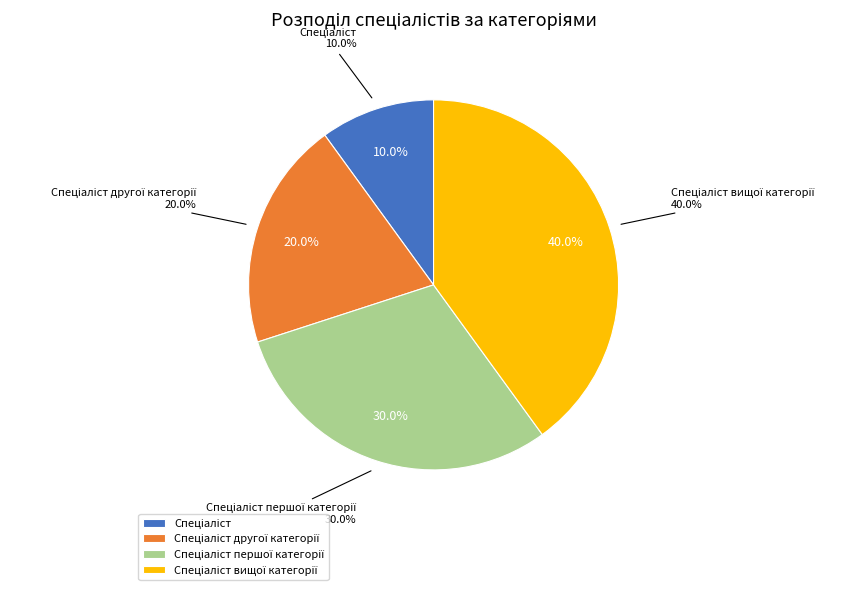

Combined, what portion of the pie is Спеціаліст першої категорії and Спеціаліст вищої категорії?

70.0%